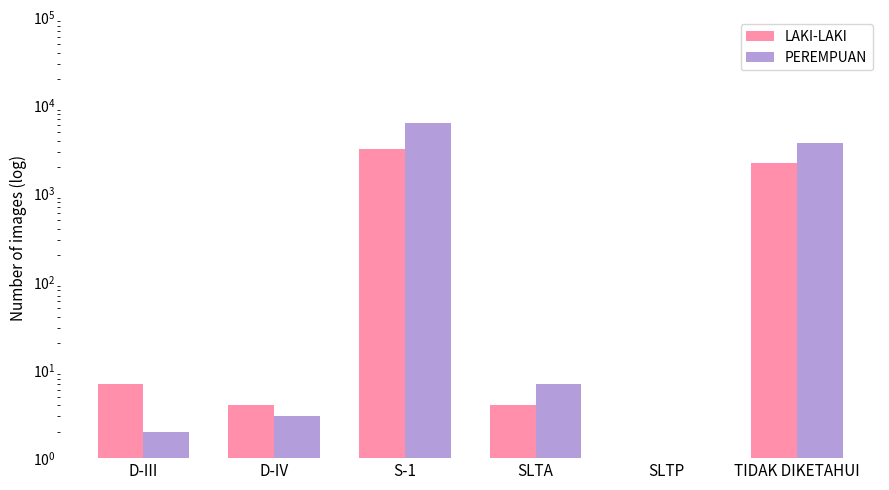

How many bars are there in total?

12